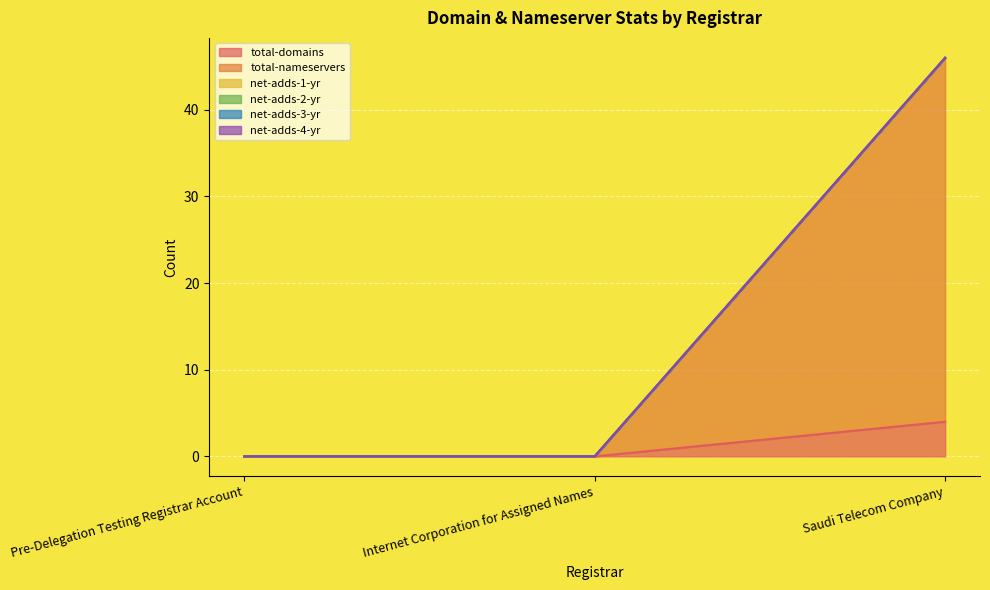

How many data points does each series have?

3